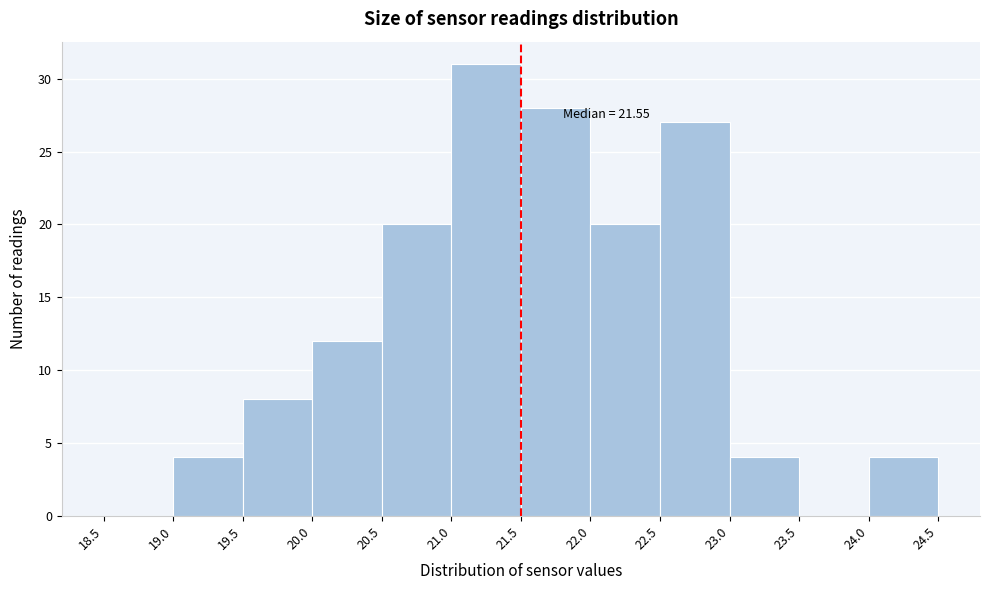

Over which range of the x-axis is the bar tallest?

21.0 to 21.5